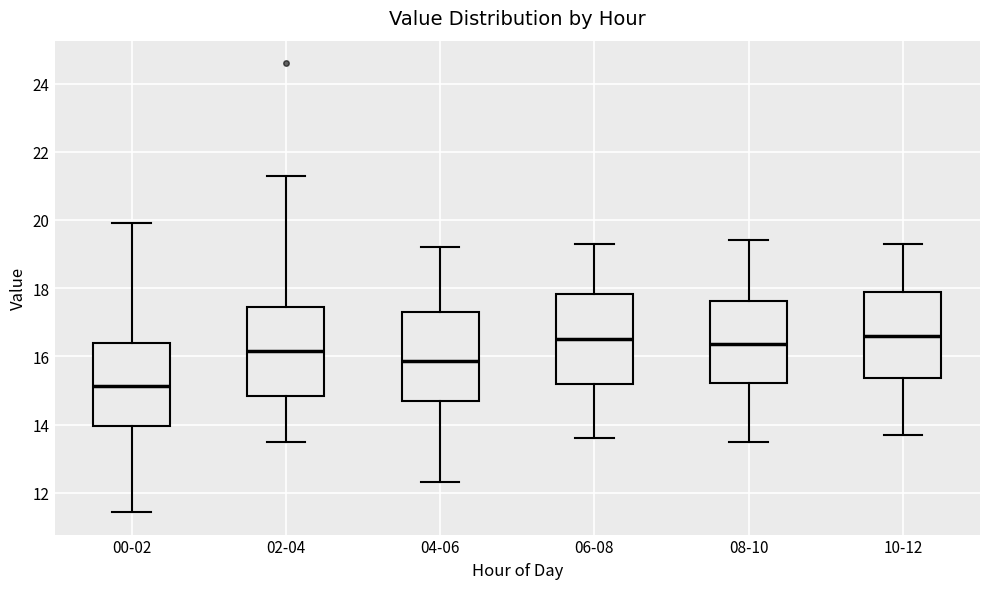

Reading left to right, read every box against the y-axis: the position of its median line, the range the box covers, and the ends of its whiskers. The values are not printed on the chart, so give them approximately, as read against the axis.

00-02: median 15.2, box 14.0 to 16.4, whiskers 11.4 to 20.0
02-04: median 16.2, box 14.8 to 17.4, whiskers 13.6 to 21.4
04-06: median 15.8, box 14.6 to 17.4, whiskers 12.4 to 19.2
06-08: median 16.6, box 15.2 to 17.8, whiskers 13.6 to 19.4
08-10: median 16.4, box 15.2 to 17.6, whiskers 13.6 to 19.4
10-12: median 16.6, box 15.4 to 18.0, whiskers 13.8 to 19.4